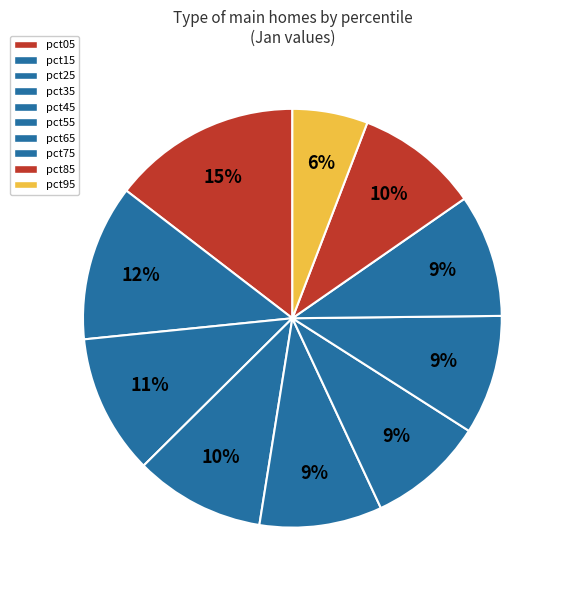

What is the smallest slice in the pie chart?

pct95